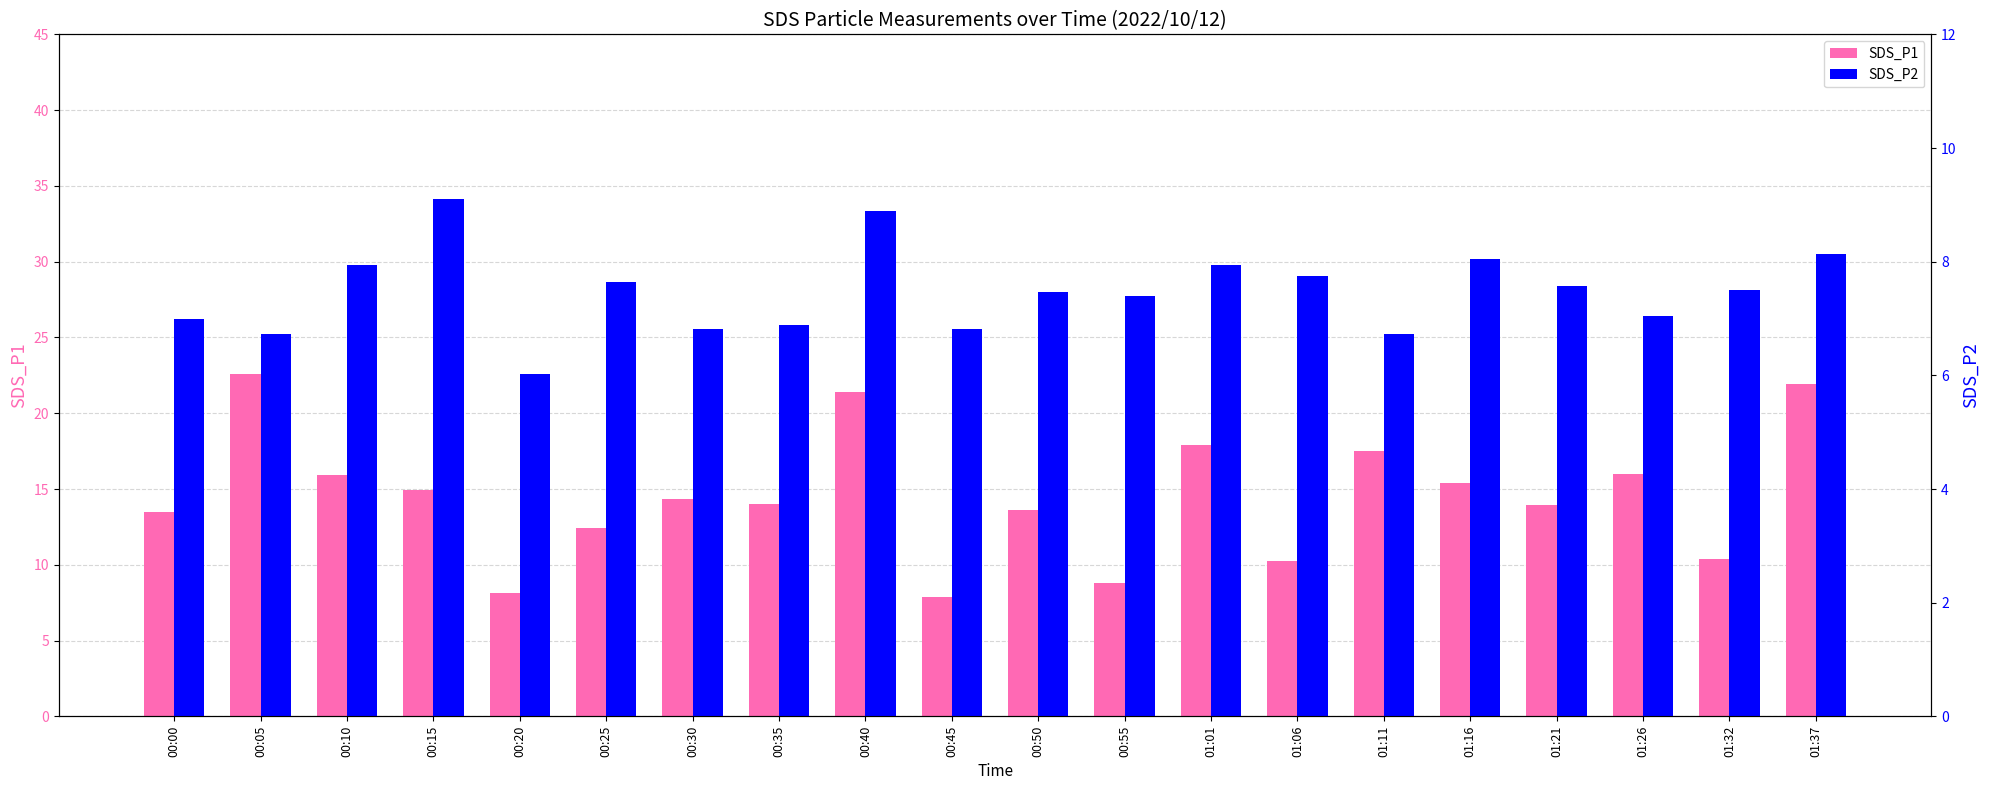

Rank the categories by SDS_P2 value from highest to lowest.

00:15, 00:40, 01:37, 01:16, 00:10, 01:01, 01:06, 00:25, 01:21, 01:32, 00:50, 00:55, 01:26, 00:00, 00:35, 00:30, 00:45, 00:05, 01:11, 00:20